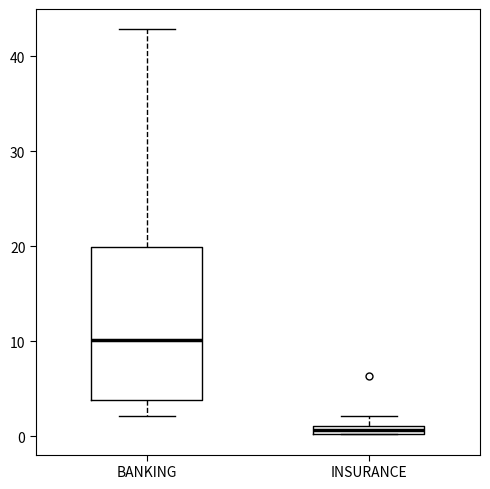

Where does the median line of the box for BANKING sit on the y-axis? The values are not printed on the chart, so give them approximately, as read against the axis.

10